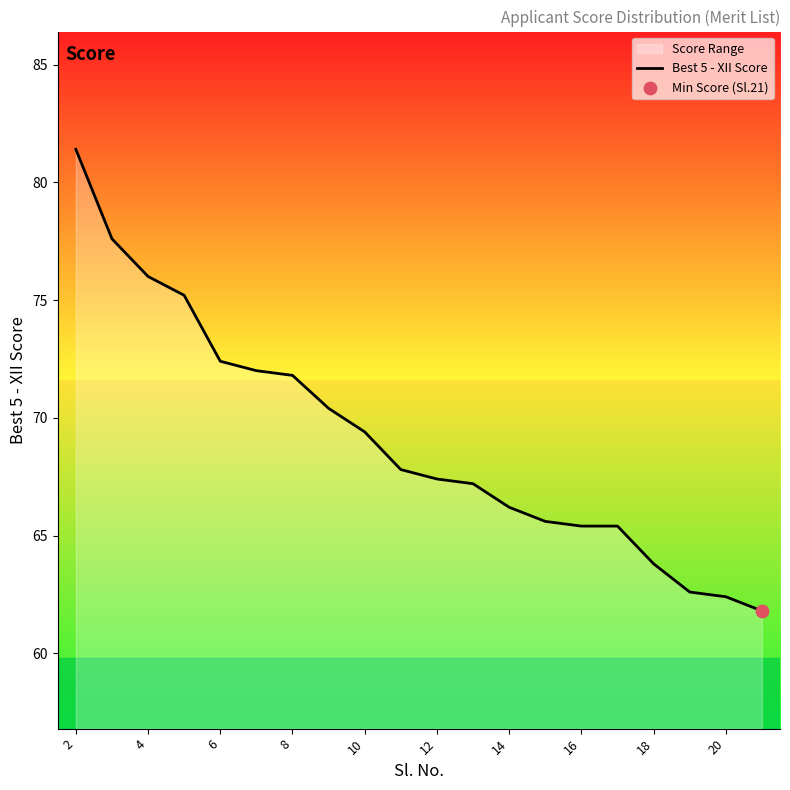

What is the change in value from 2 to 4?

-5.4